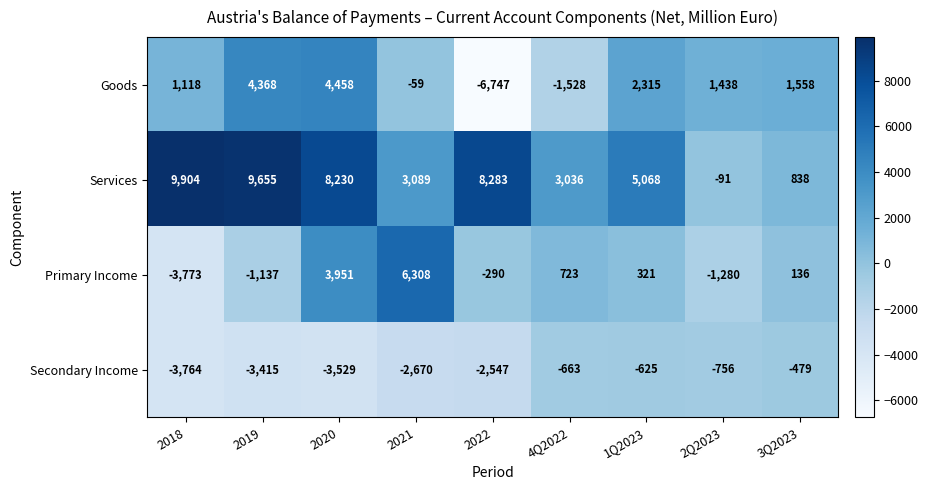

What is the sum of the Primary Income values at 2021 and 2Q2023?

5028